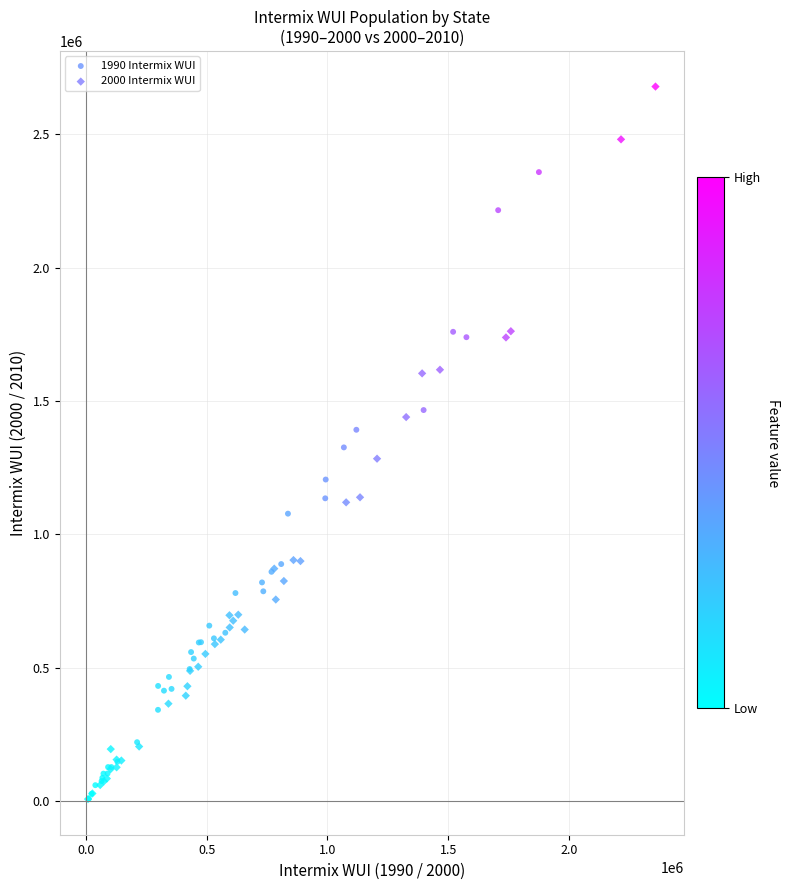

Which series reaches the maximum Y coordinate?

2000 Intermix WUI